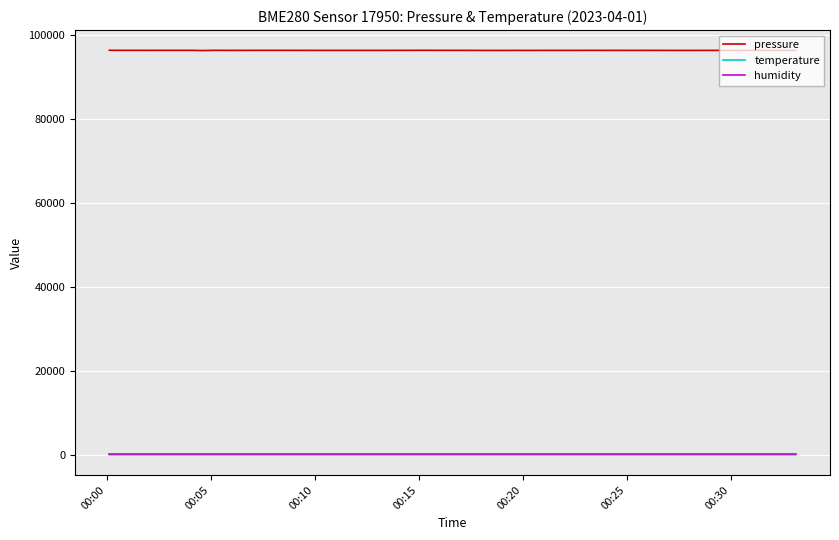

True or false: humidity and pressure intersect in this chart.

False